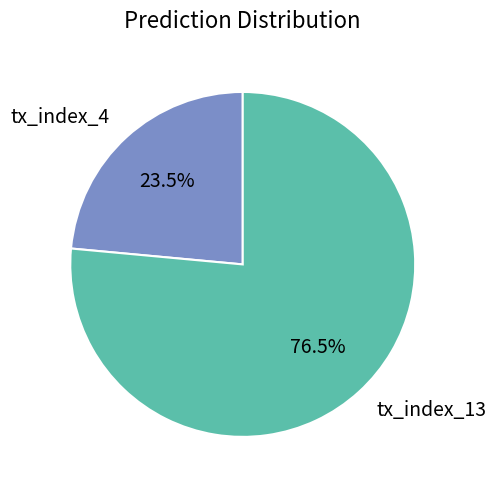

To the nearest percent, what is the difference between the tx_index_4 and tx_index_13 slice percentages?

53%